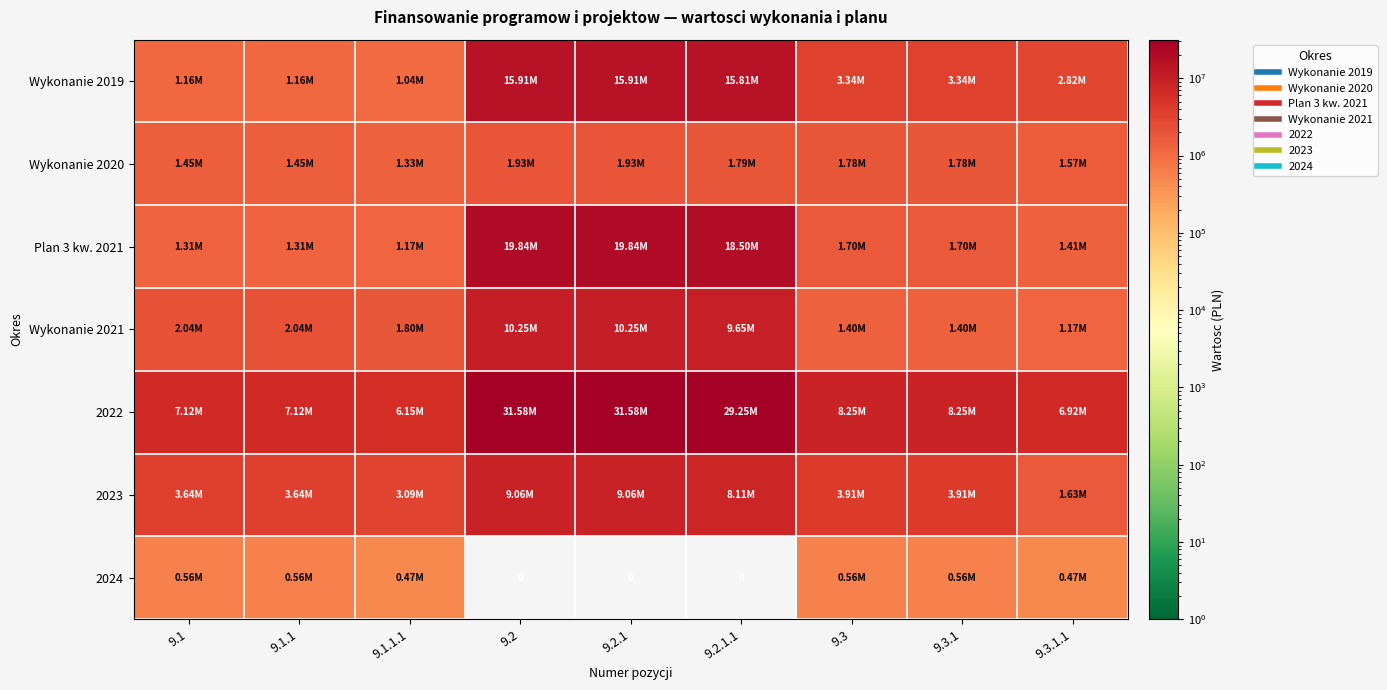

What is the difference between the maximum and minimum values in the Plan 3 kw. 2021 series?

18667302.1